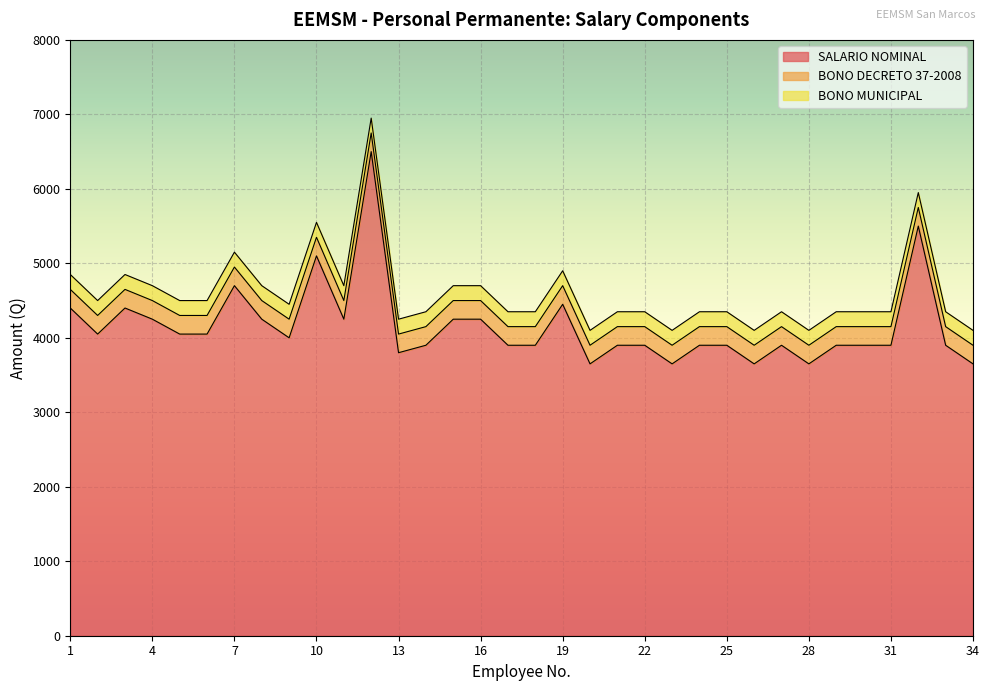

Between 19 and 29, which series saw the biggest shift?

SALARIO NOMINAL